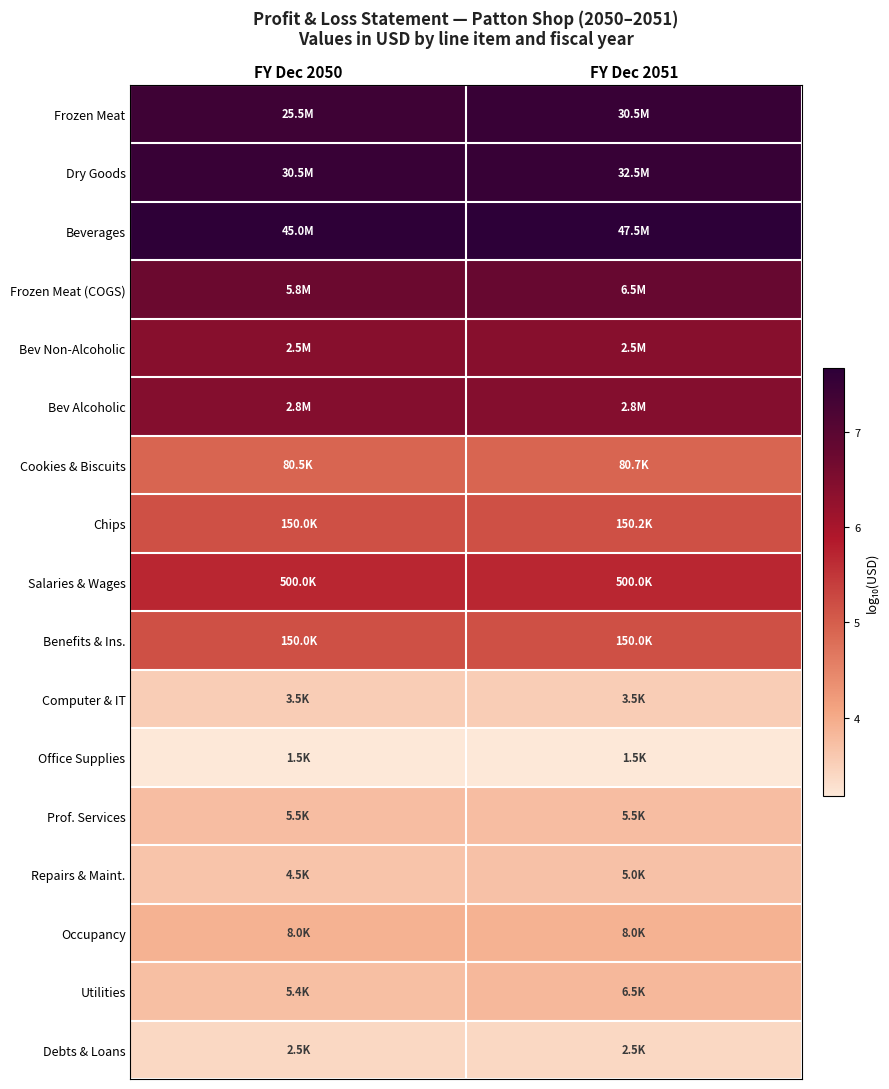

What is the spread (max minus min) of values at FY Dec 2050?

4.5